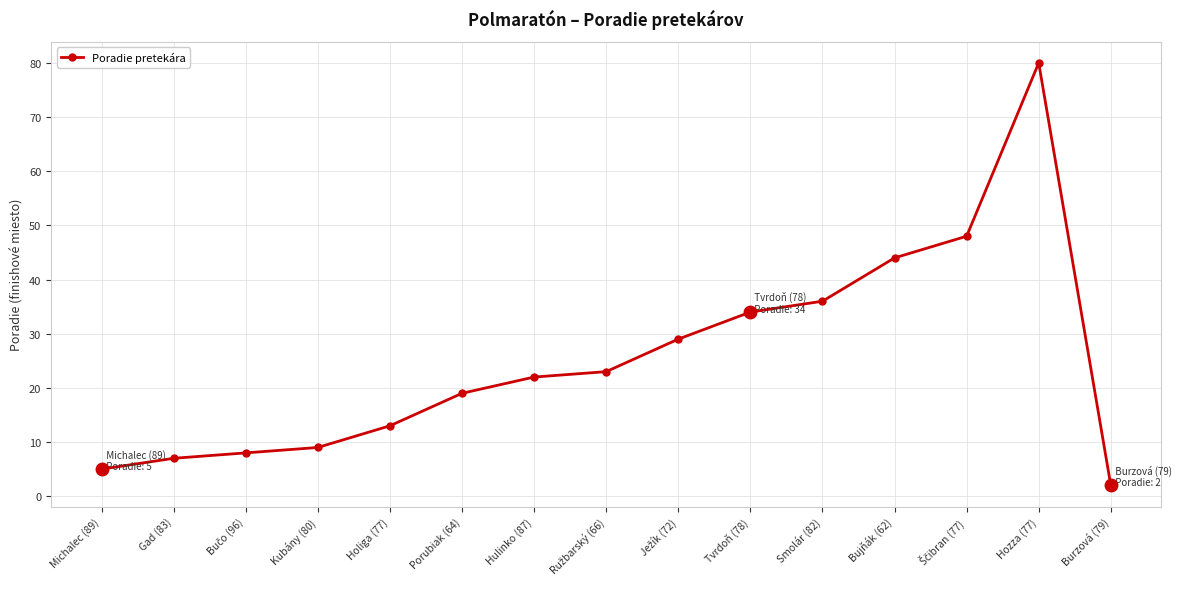

Reading left to right, what are all the values shown in this chart?

5	7	8	9	13	19	22	23	29	34	36	44	48	80	2